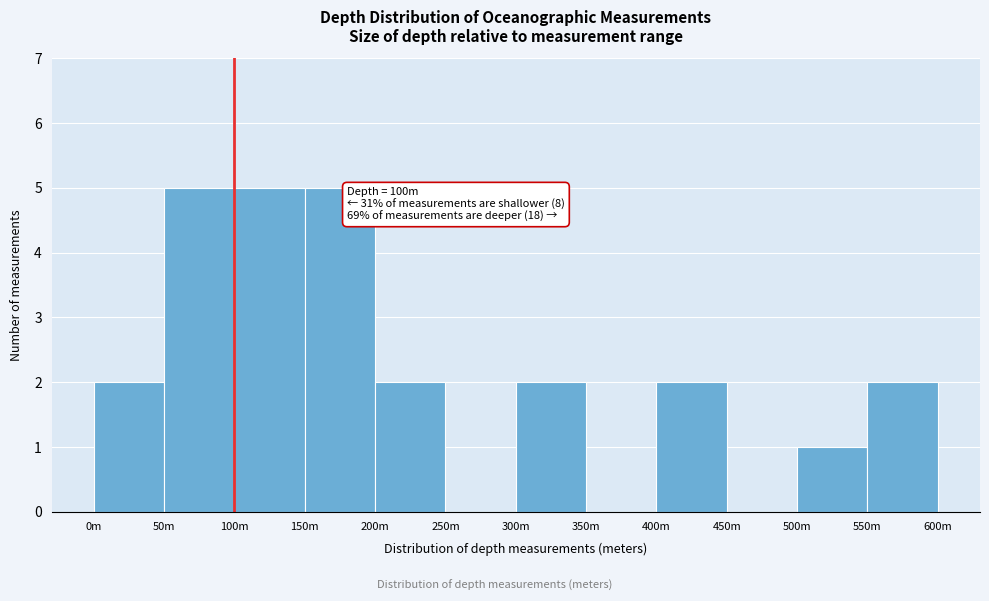

Reading left to right, extract all data points from this chart.

0m=2	50m=5	100m=5	150m=5	200m=2	250m=0	300m=2	350m=0	400m=2	450m=0	500m=1	550m=2